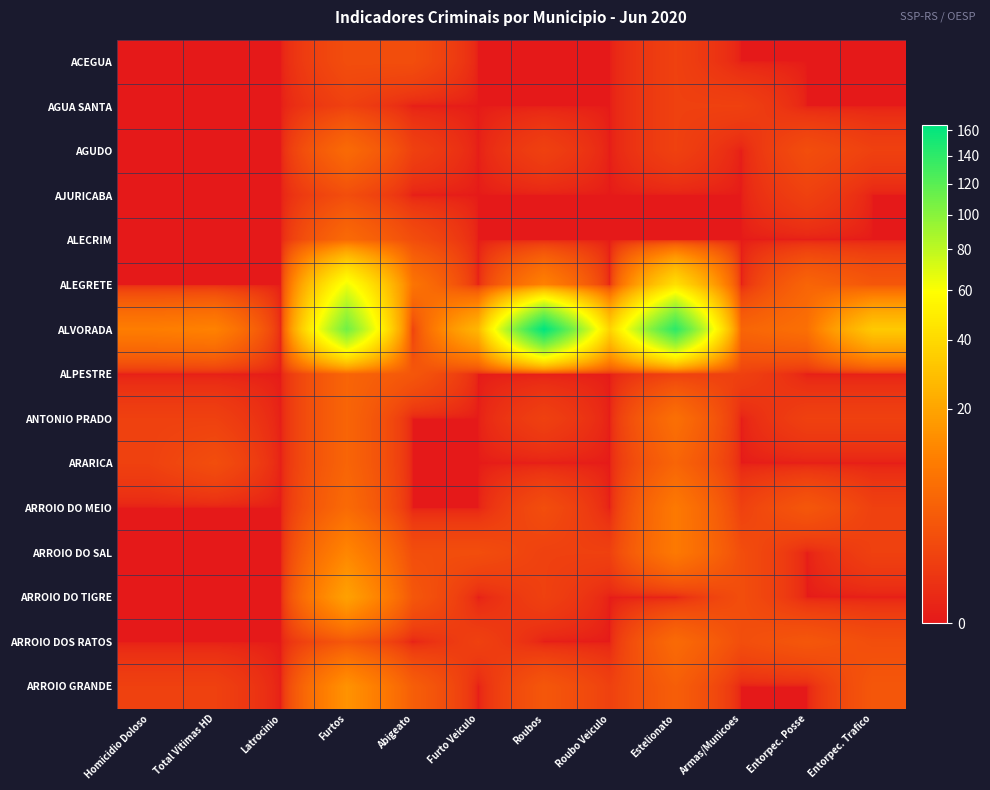

Which label corresponds to the smallest value in the chart?

Homicidio Doloso